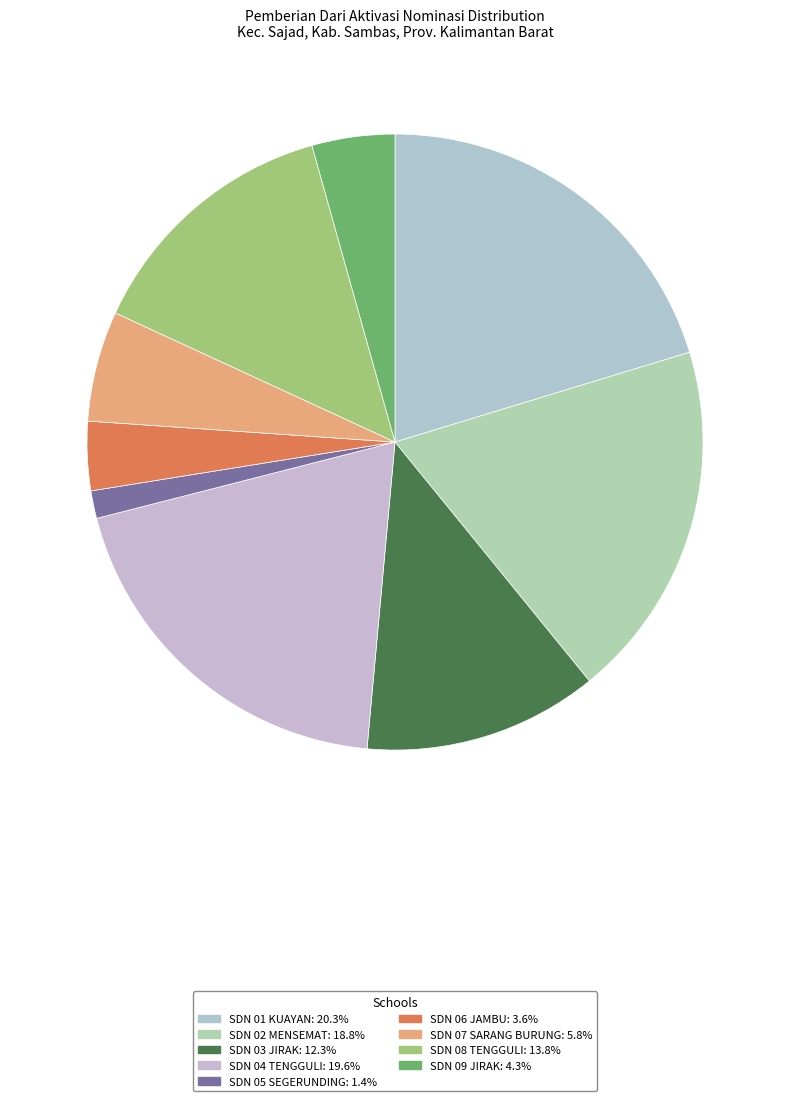

What is the change in value from SDN 04 TENGGULI to SDN 07 SARANG BURUNG?

-8550000